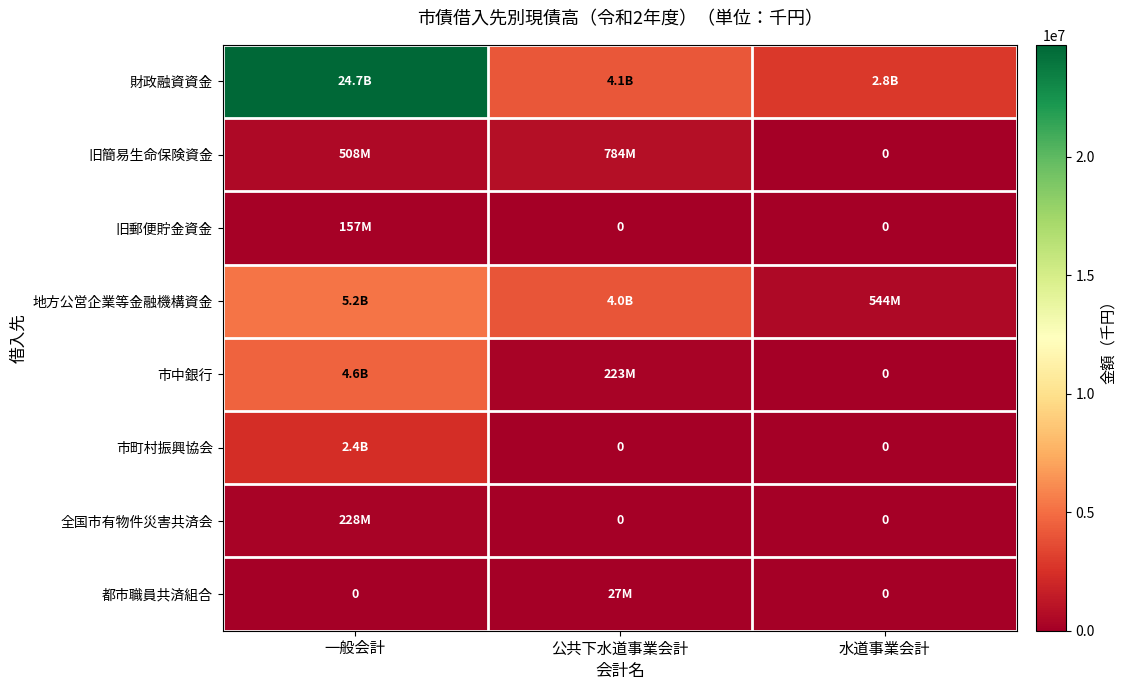

What is the sum of the 財政融資資金 values at 水道事業会計 and 一般会計?

27511681